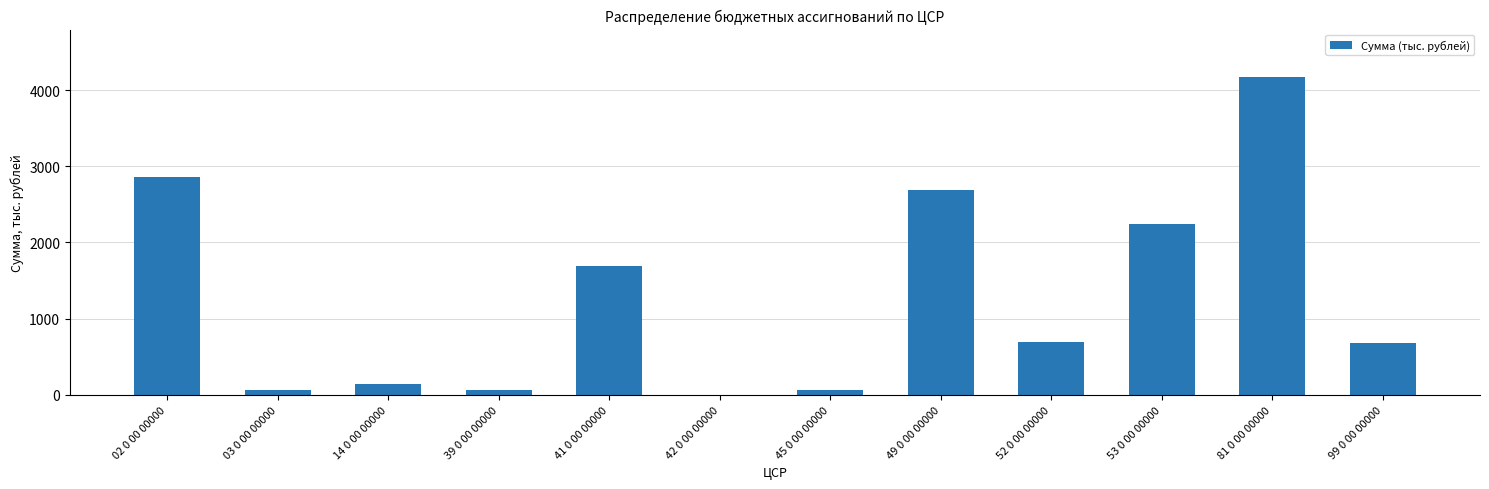

Which label corresponds to the largest value in the chart?

81 0 00 00000